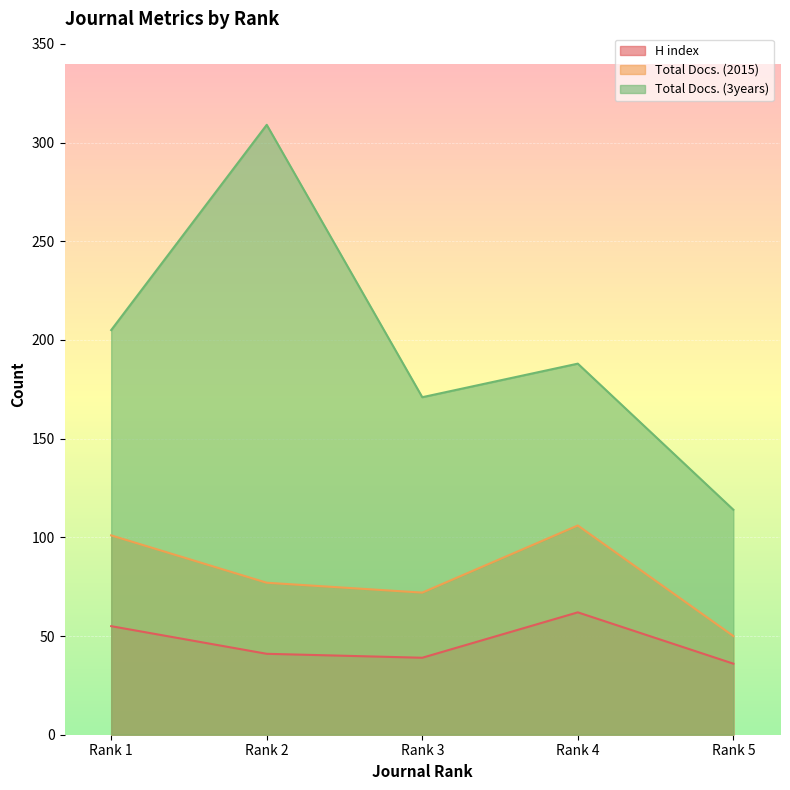

What is the difference between the maximum and minimum values in the Total Docs. (2015) series?

56